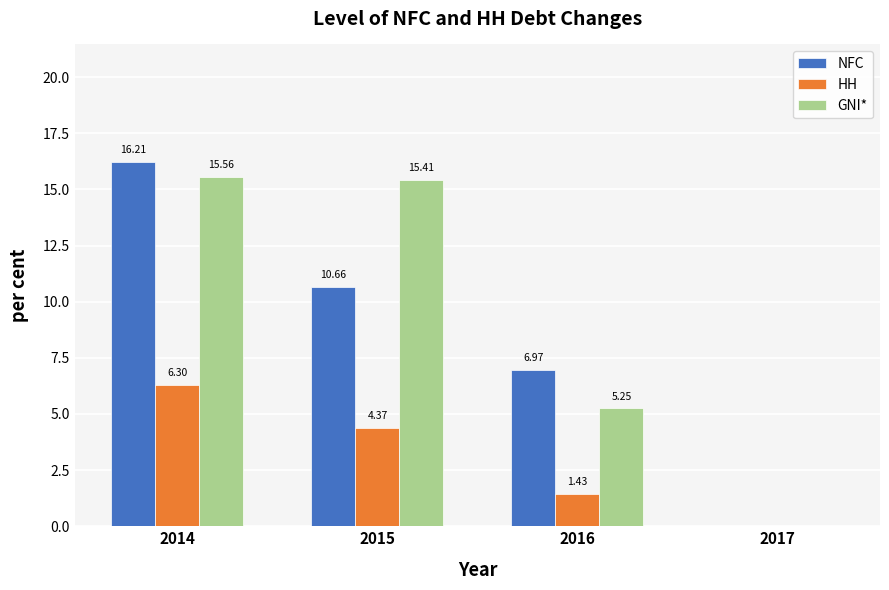

The value of NFC at 2014 is 23.2. True or false?

False